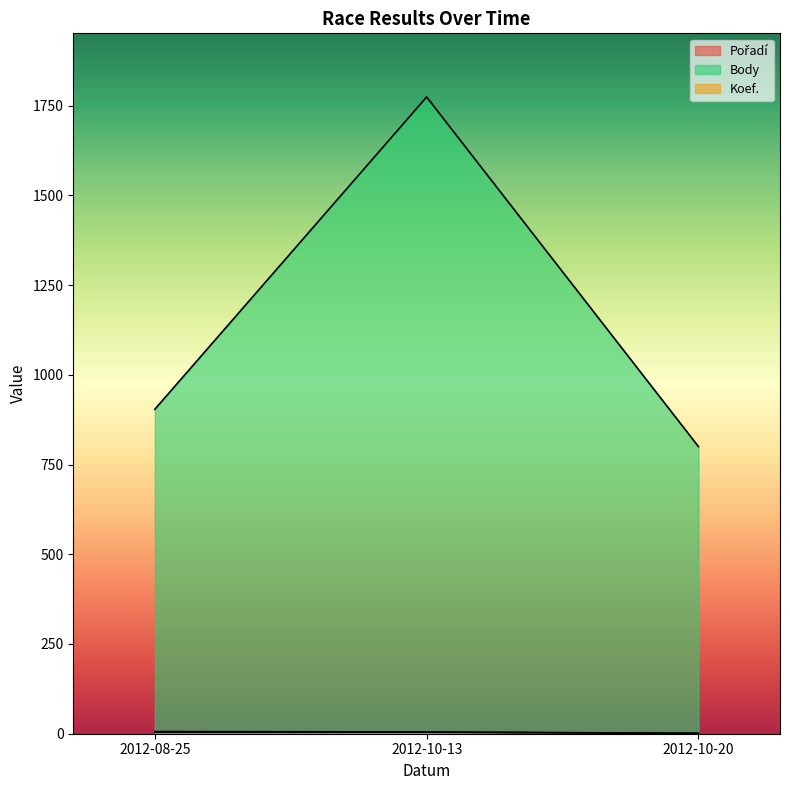

How many data points in Koef. are less than 4?

1